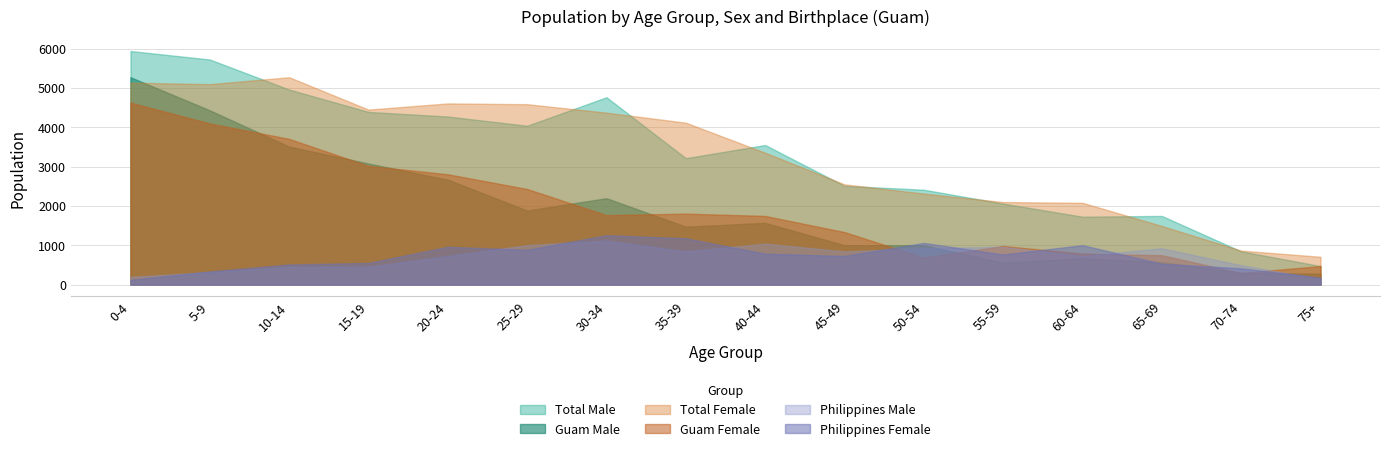

What is the difference between the highest and lowest values at 75+?

569